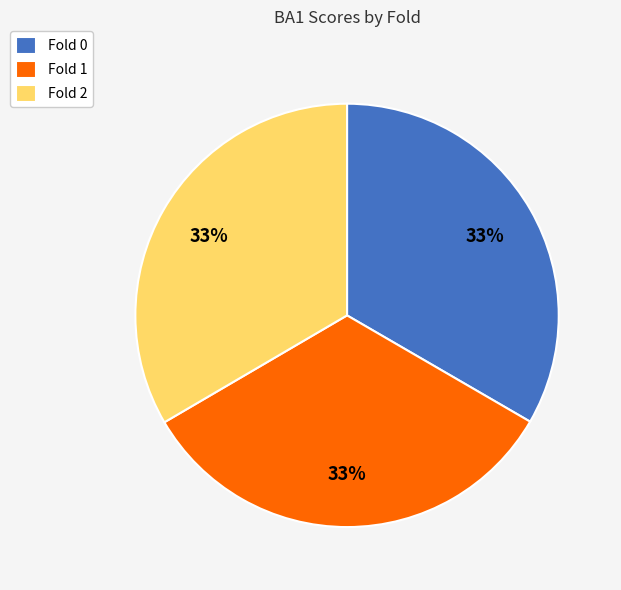

How many segments does this pie chart have?

3